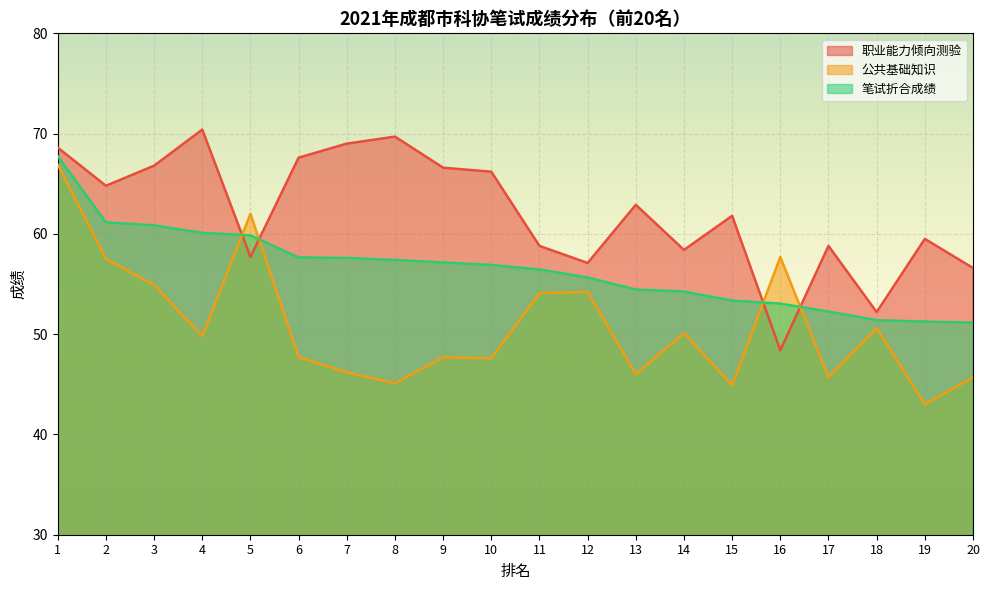

List the series in order of their overall mean, lowest first.

公共基础知识, 笔试折合成绩, 职业能力倾向测验